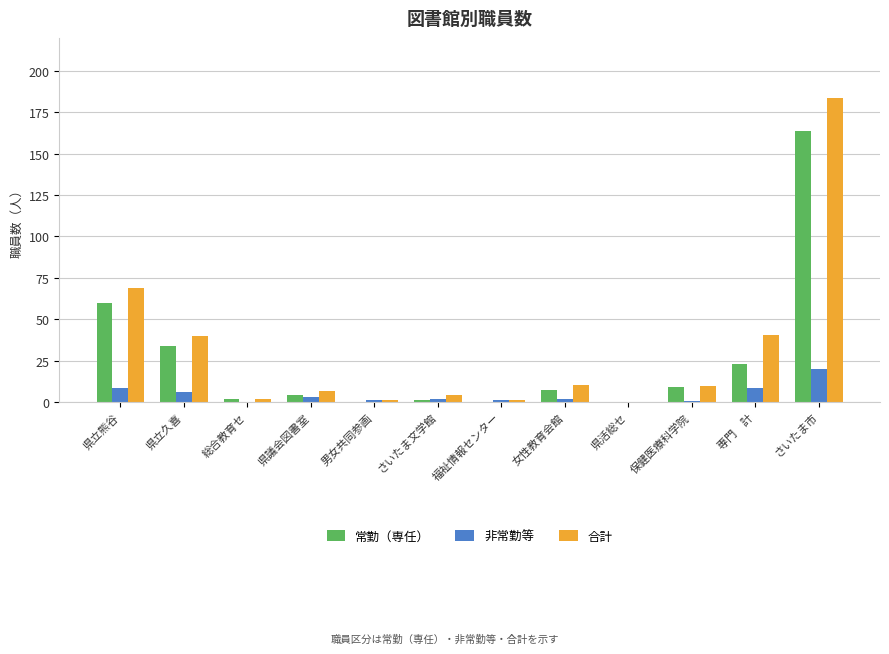

What is the greatest value displayed?

183.6